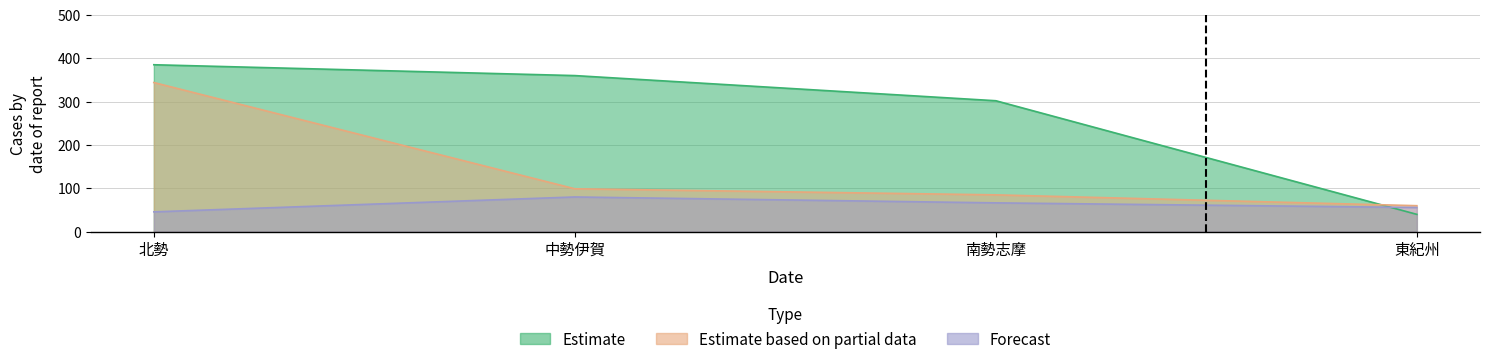

Which series has the largest total across all categories?

Estimate